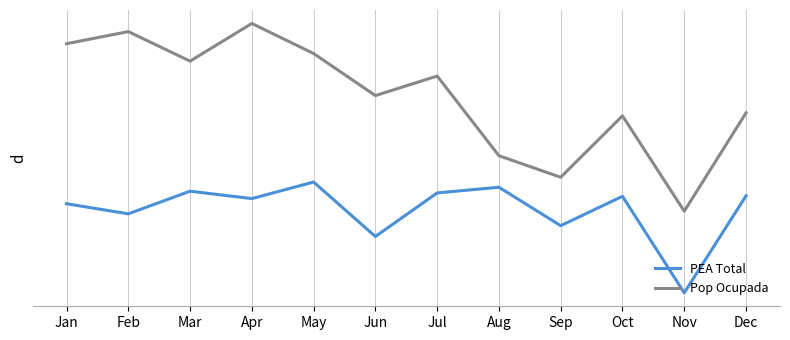

True or false: Pop Ocupada and PEA Total cross at least once.

False